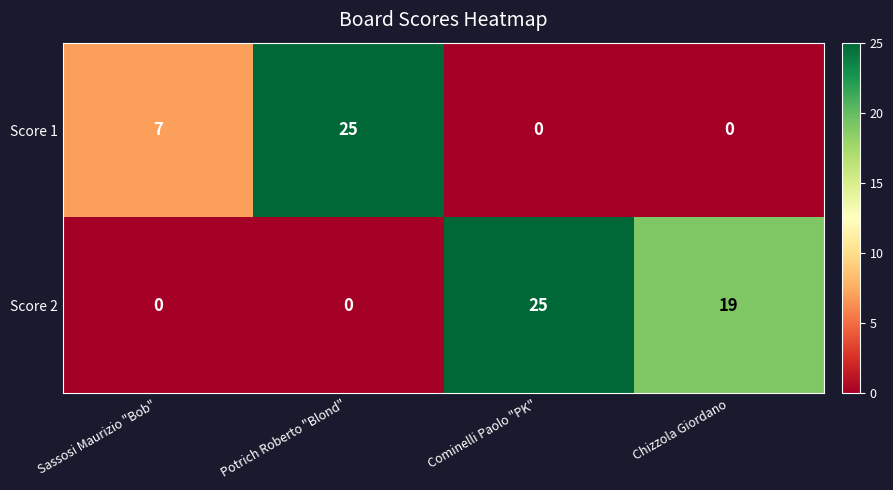

Rank the series by their average value, from lowest to highest.

Score 1, Score 2